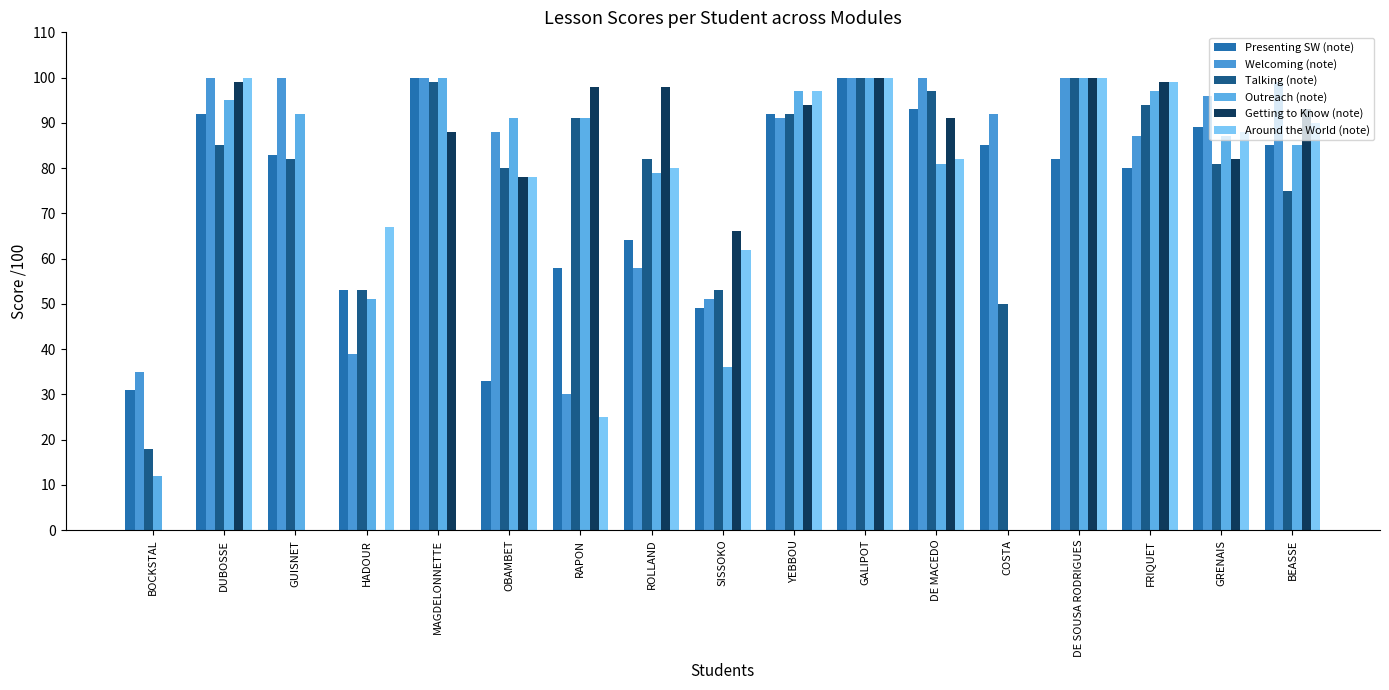

Which category has the lowest value in the Outreach (note) series?

COSTA